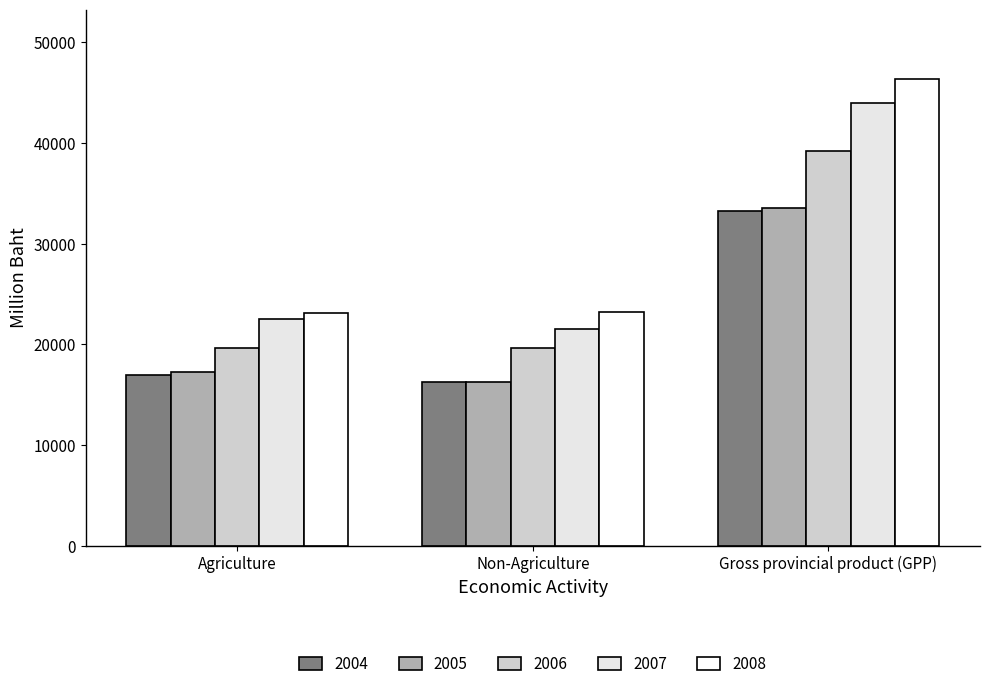

What is the sum of the 2006 values at Gross provincial product (GPP) and Agriculture?

58851.2